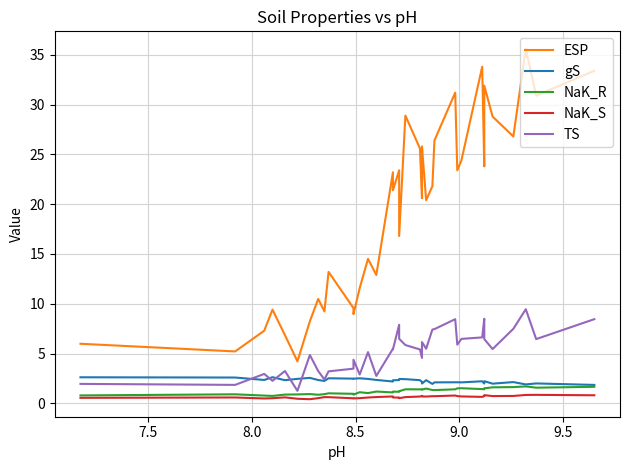

Which series has the widest spread of values?

ESP